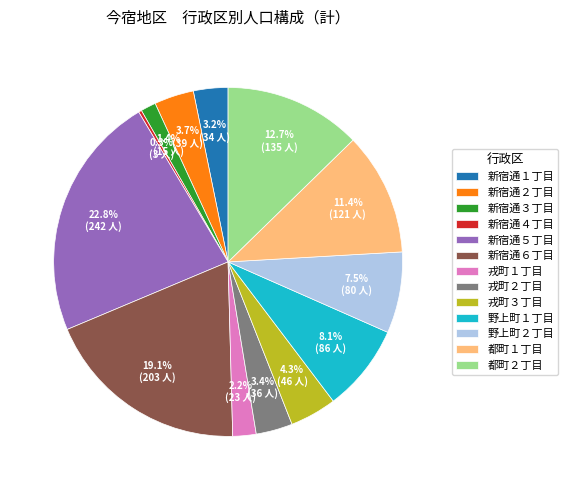

What is the largest slice in the pie chart?

新宿通５丁目